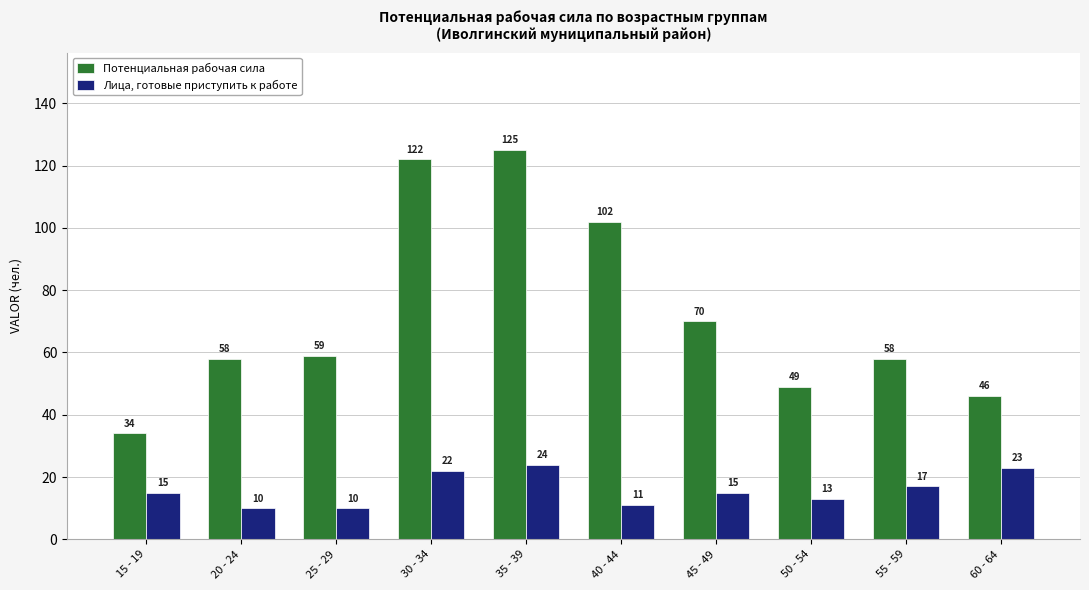

Which series has the widest spread of values?

Потенциальная рабочая сила